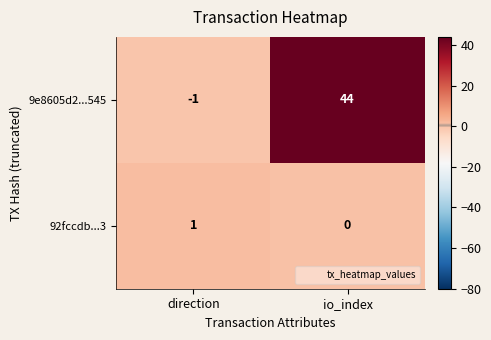

Which series has the largest total across all categories?

9e8605d2...545